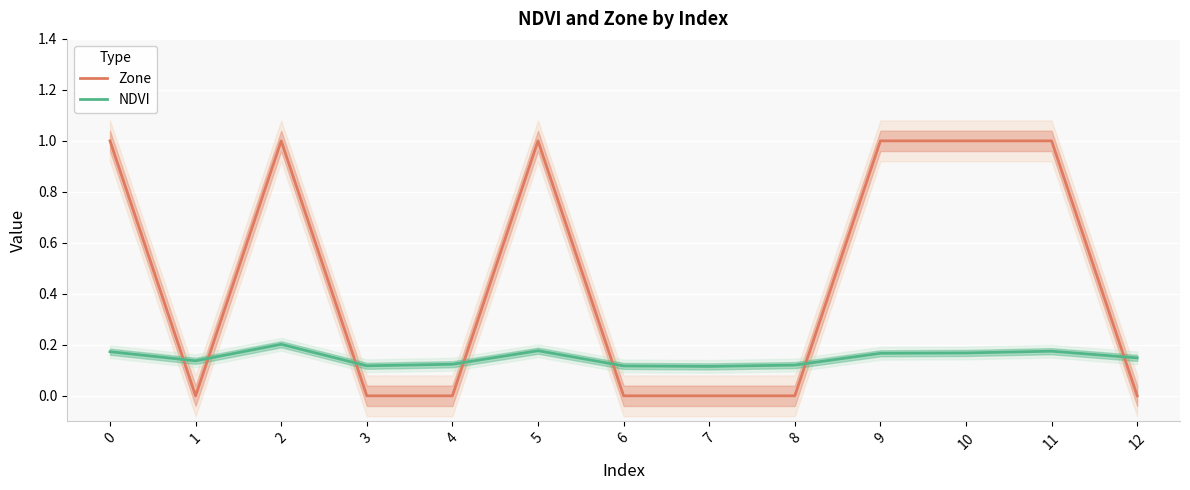

Which has a higher value, 10 or 2?

10